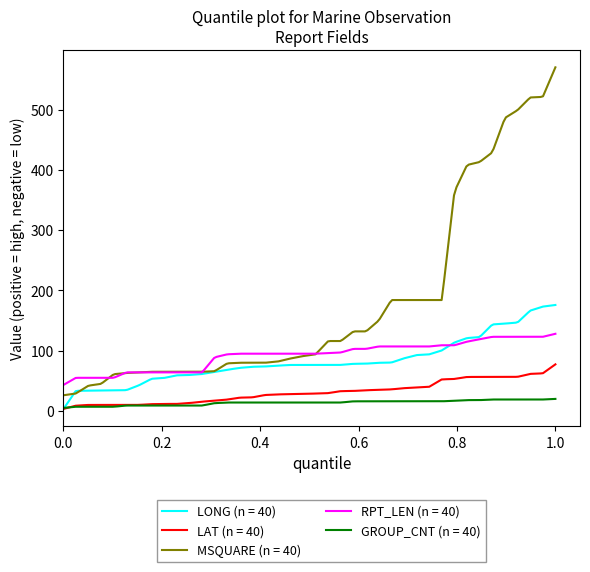

What is the highest value of the LAT (n = 40) series?

77.3